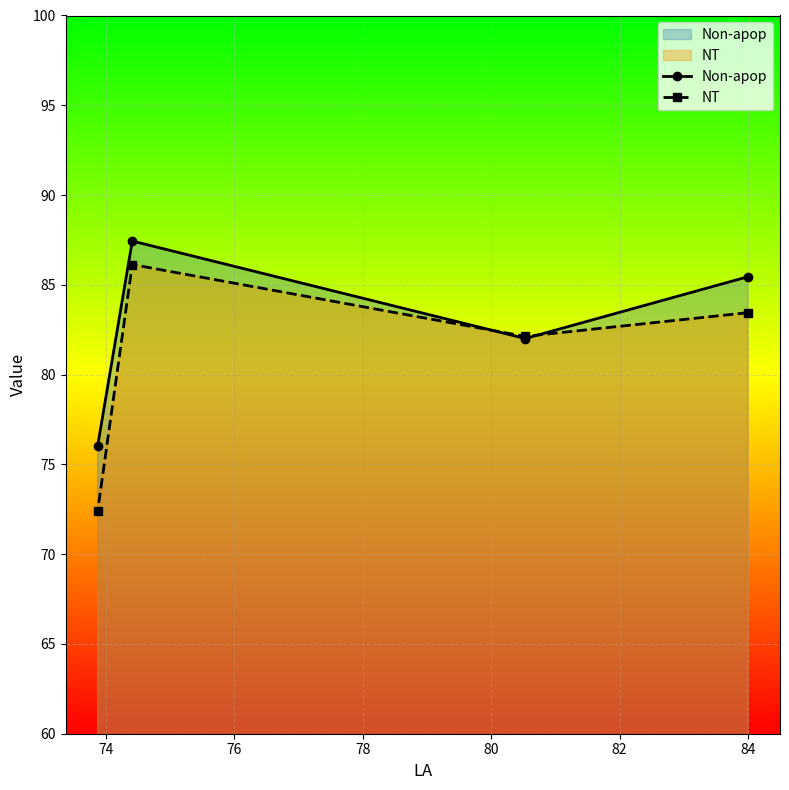

Reading right to left, transcribe all the data shown in this chart.

Non-apop: 85.5	82.0	87.4	76.0
NT: 83.5	82.1	86.1	72.4